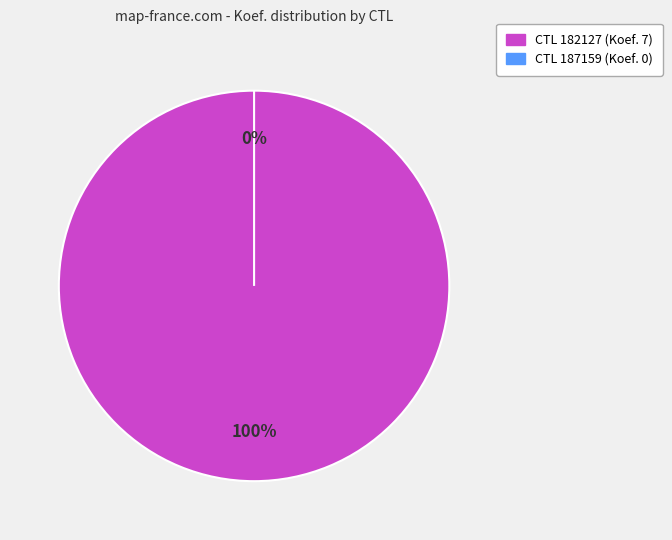

How many slices are in this pie chart?

2